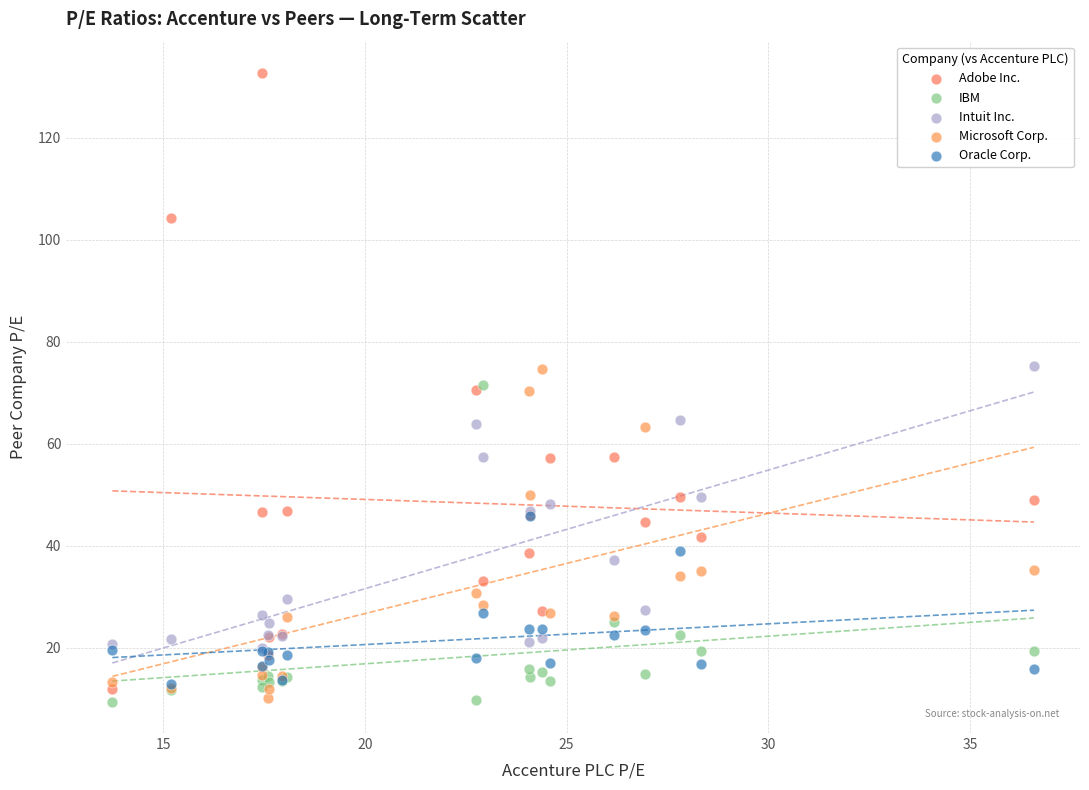

What are all the series names shown in the legend?

Adobe Inc., IBM, Intuit Inc., Microsoft Corp., Oracle Corp.